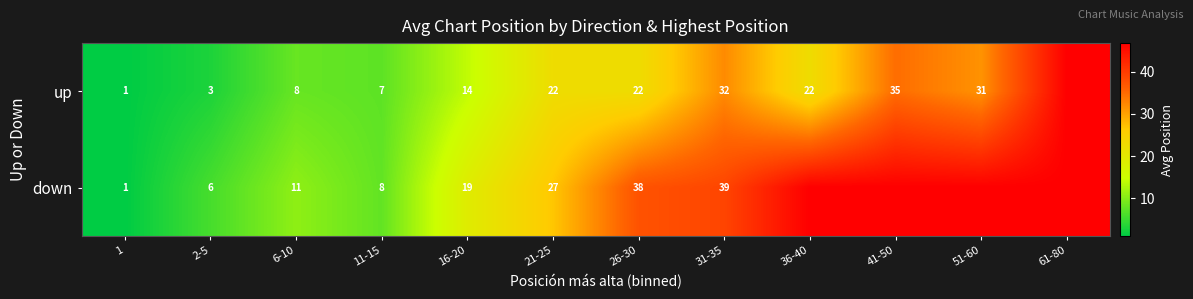

Is the value of down at 16-20 greater than the value of up at 2-5?

Yes